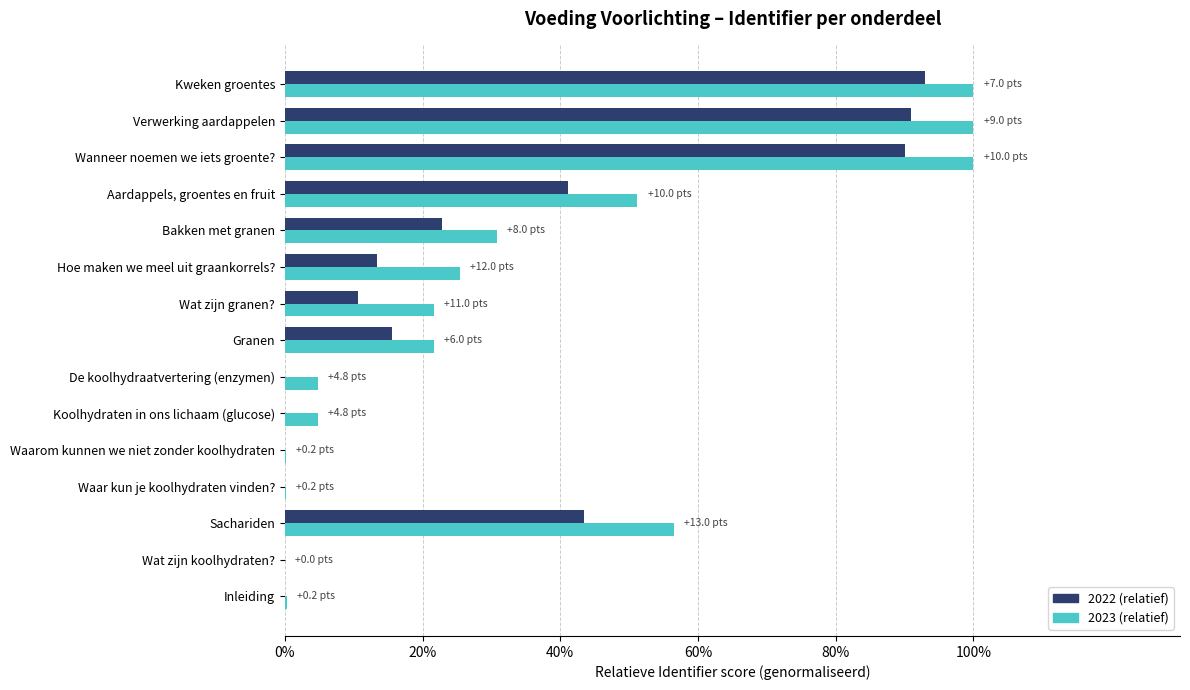

What is the difference between the second highest and second lowest values in the 2022 (relatief) series?

91.0